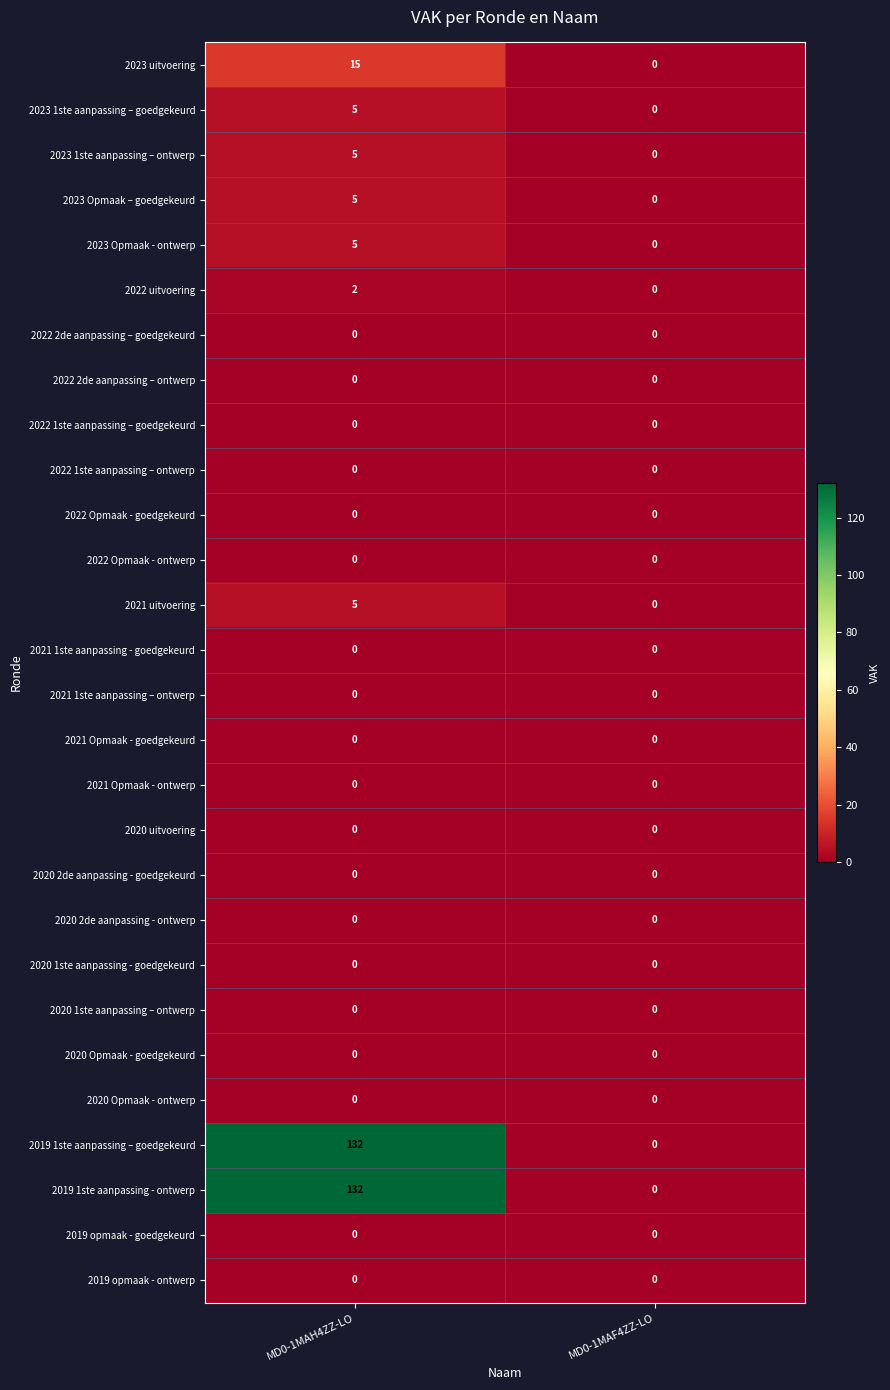

What is the total value across all series at MD0-1MAH4ZZ-LO?

306